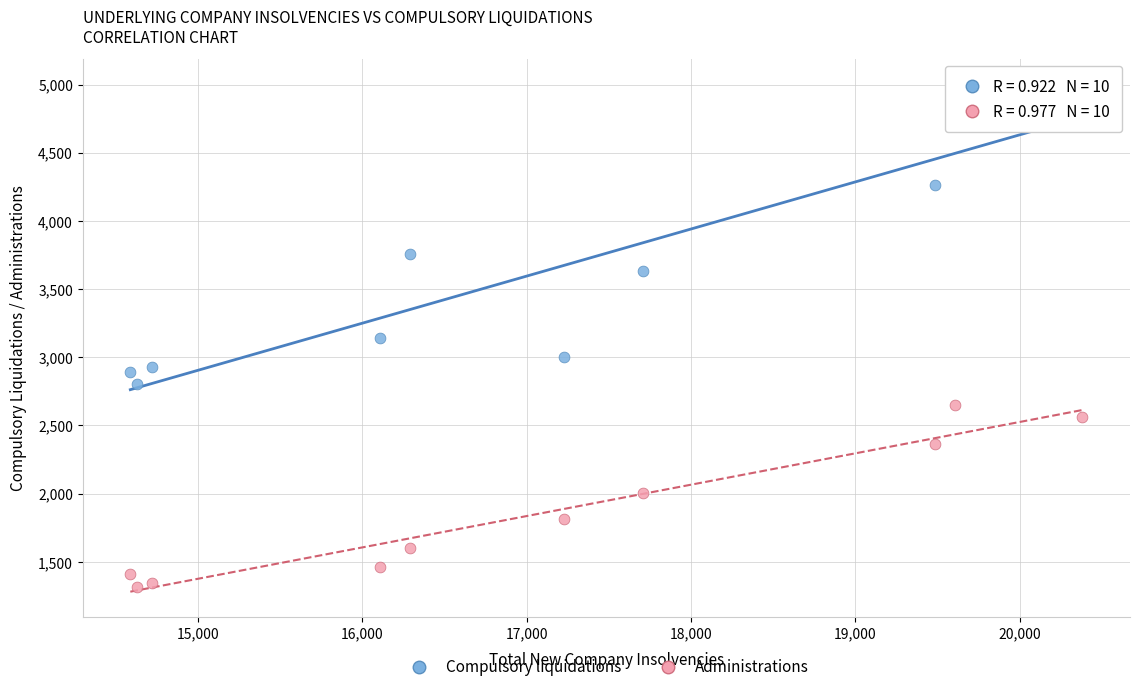

Which series has the widest spread of Y values?

Compulsory liquidations